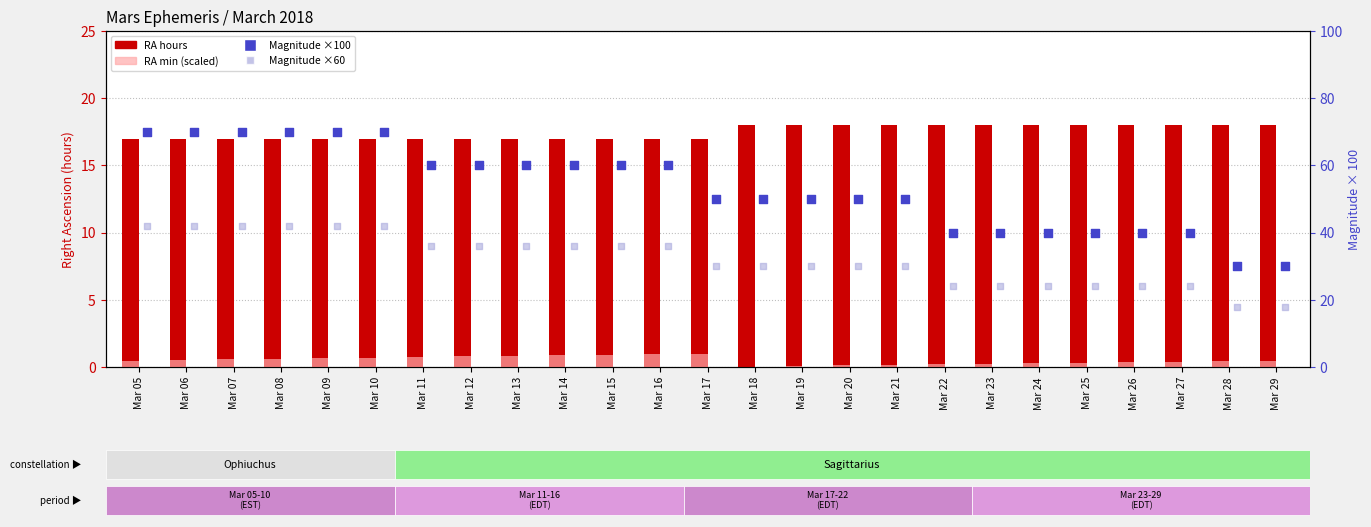

At which category is the sum across all series the highest?

Mar 10